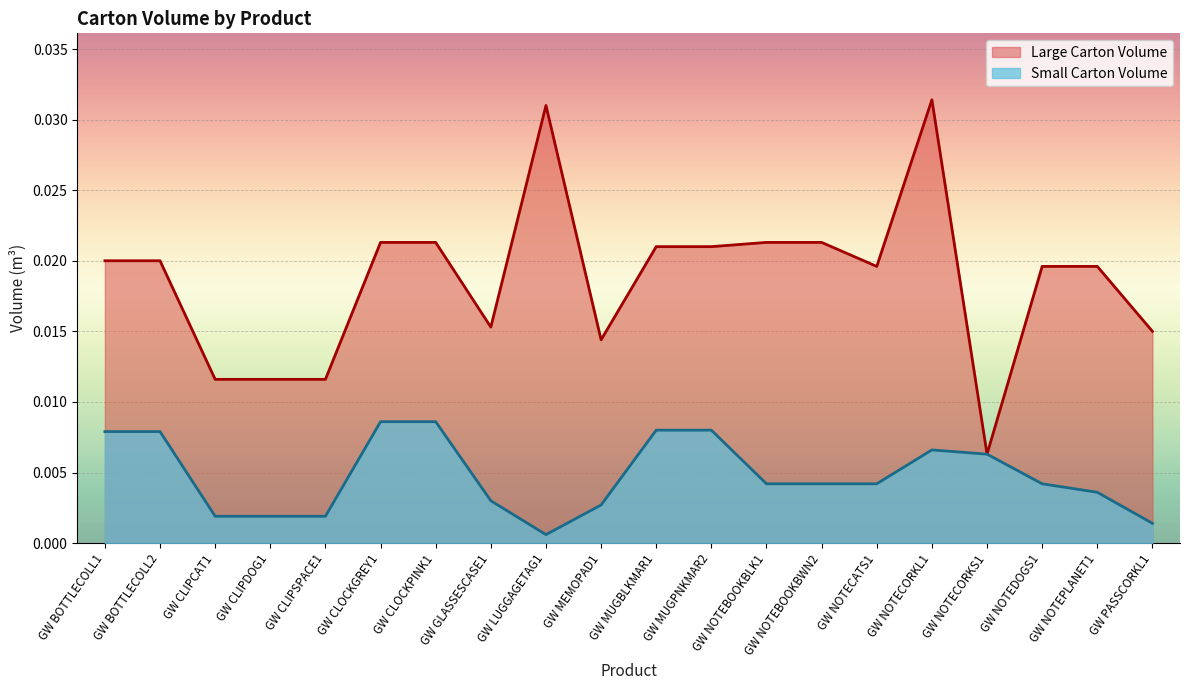

List the labels in order of Small Carton Volume value, largest first.

GW CLOCKGREY1, GW CLOCKPINK1, GW MUGBLKMAR1, GW MUGPNKMAR2, GW BOTTLECOLL1, GW BOTTLECOLL2, GW NOTECORKL1, GW NOTECORKS1, GW NOTEBOOKBLK1, GW NOTEBOOKBWN2, GW NOTECATS1, GW NOTEDOGS1, GW NOTEPLANET1, GW GLASSESCASE1, GW MEMOPAD1, GW CLIPCAT1, GW CLIPDOG1, GW CLIPSPACE1, GW PASSCORKL1, GW LUGGAGETAG1